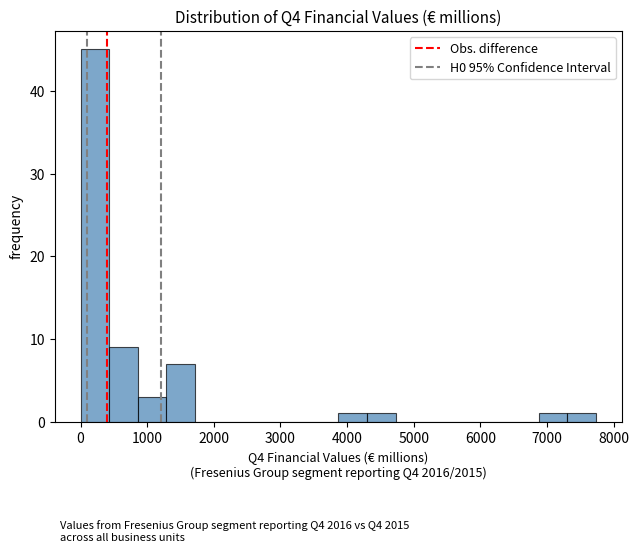

What is the height of the bar covering 0 to 400 on the x-axis? Neither the bar edges nor the heights are printed on the chart, so give them approximately, as read against the axes.

45